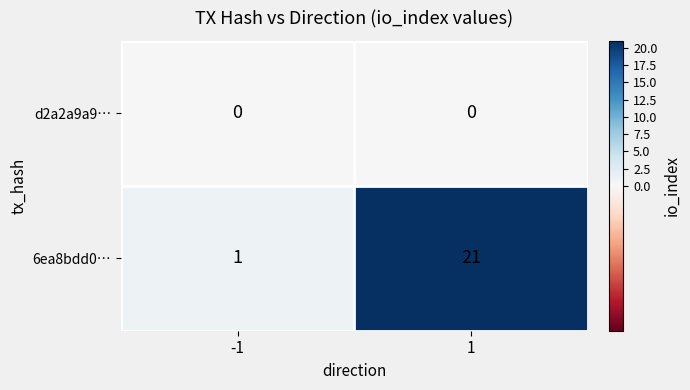

Which label corresponds to the largest value in the chart?

1